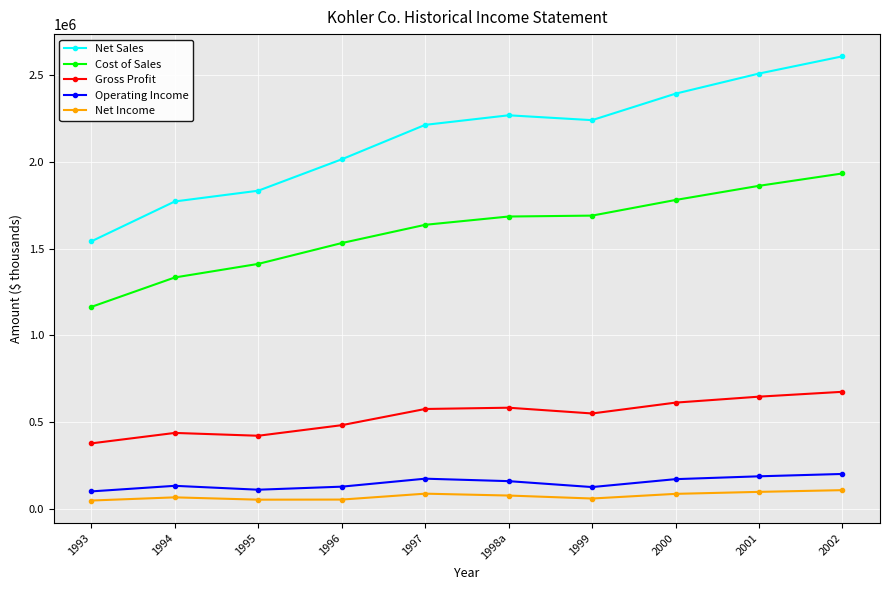

Rank the series at 2000 from highest to lowest value.

Net Sales, Cost of Sales, Gross Profit, Operating Income, Net Income